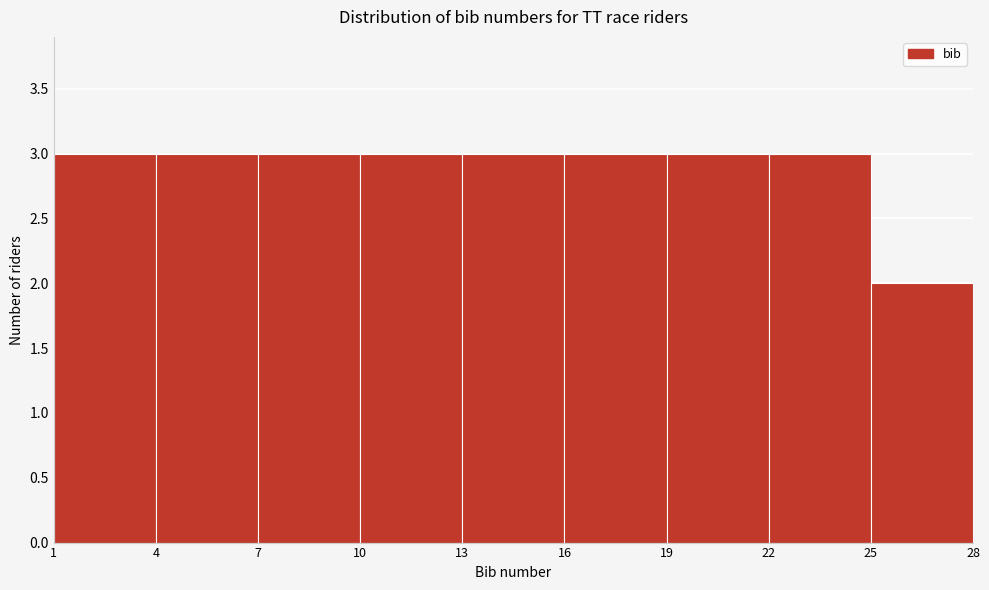

Reading left to right, transcribe this chart: for each bar, give the range it covers on the x-axis and its height. The values are not printed on the chart, so give them approximately, as read against the axis.

1 to 4: 3
4 to 7: 3
7 to 10: 3
10 to 13: 3
13 to 16: 3
16 to 19: 3
19 to 22: 3
22 to 25: 3
25 to 28: 2